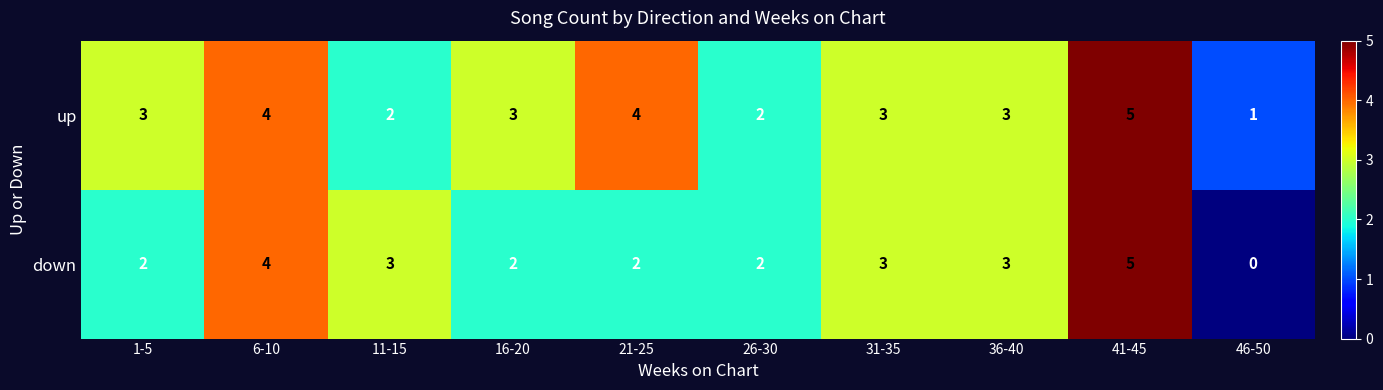

Which series changed the most between 1-5 and 31-35?

down